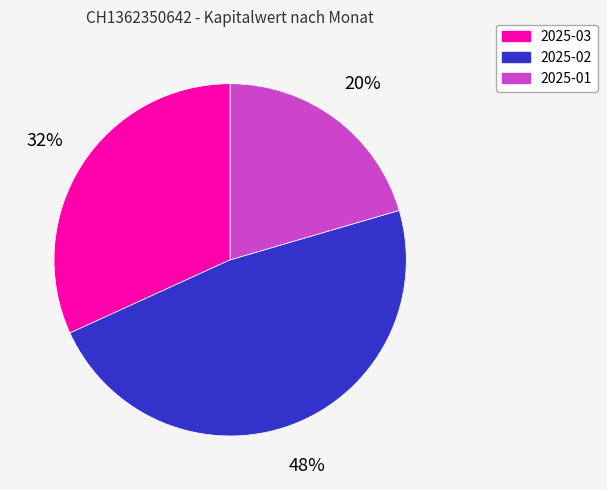

Combined, do 2025-03 and 2025-01 account for over 50%?

Yes